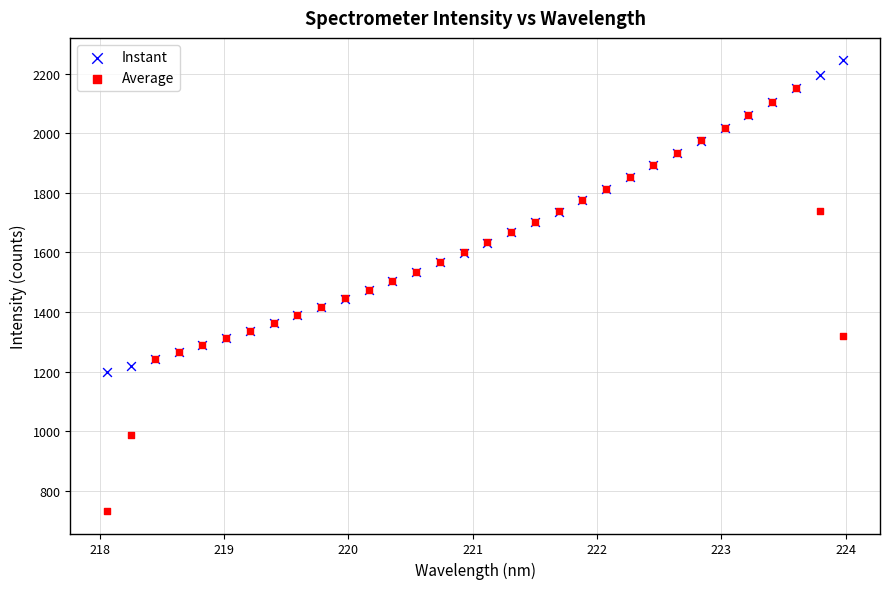

Which series has the widest spread of Y values?

Average